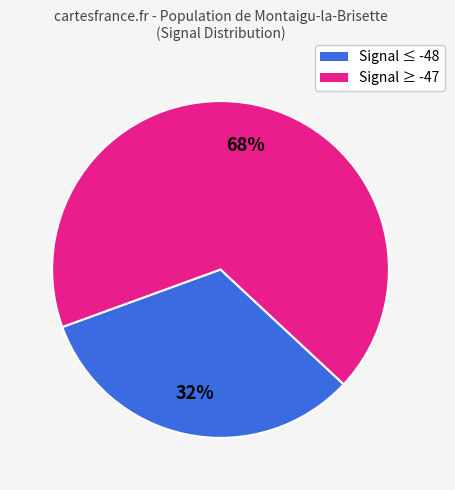

Is there any slice that represents more than half of the pie?

Yes